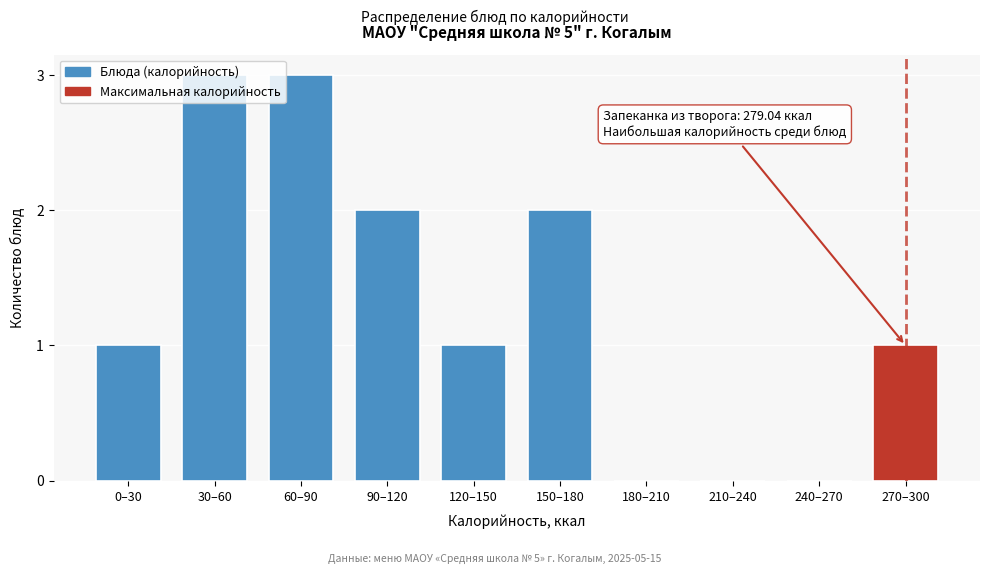

What is the sum of the values at 270–300 and 90–120?

3